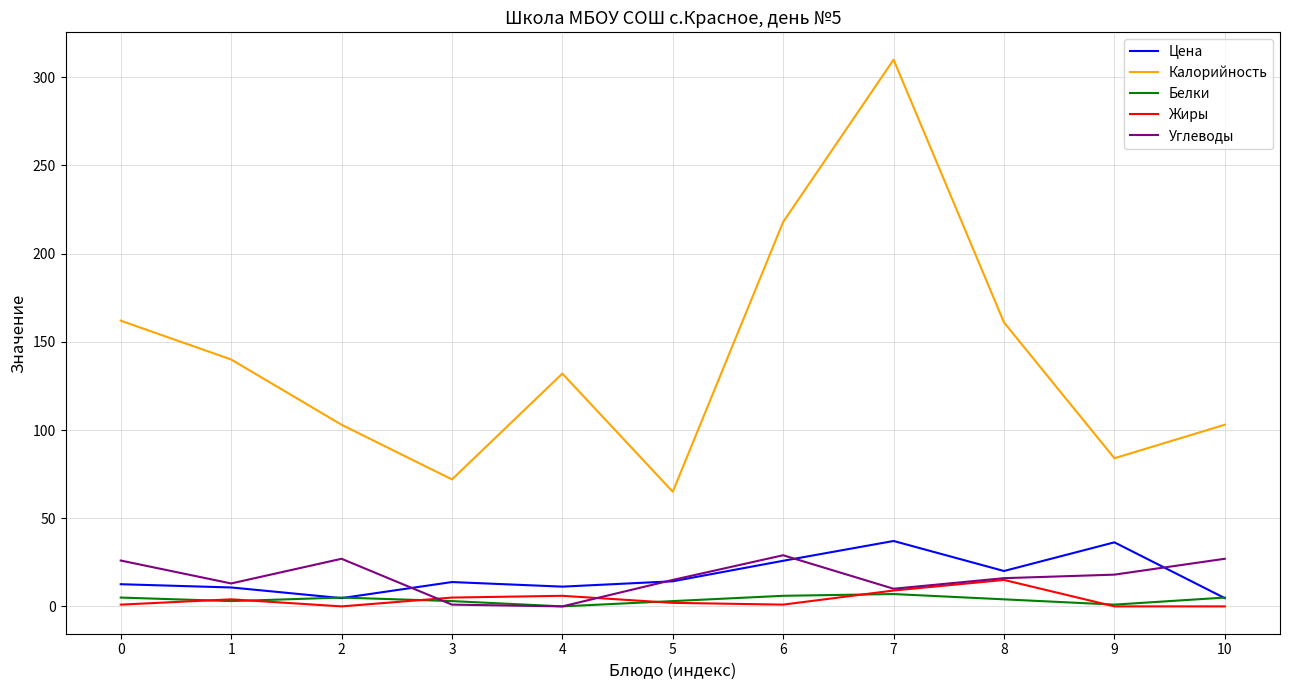

Which series has the largest total across all categories?

Калорийность